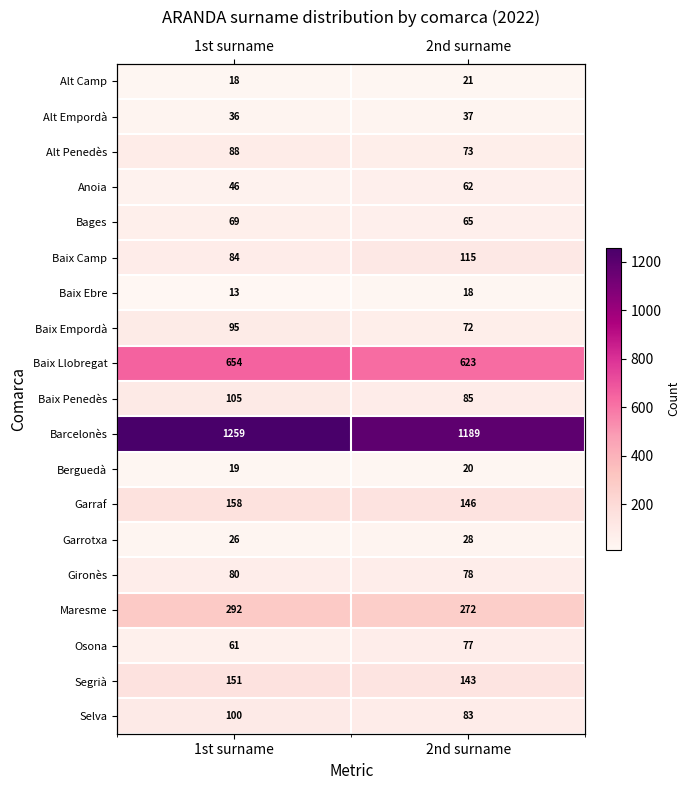

Between 2nd surname and 1st surname, which is larger?

2nd surname